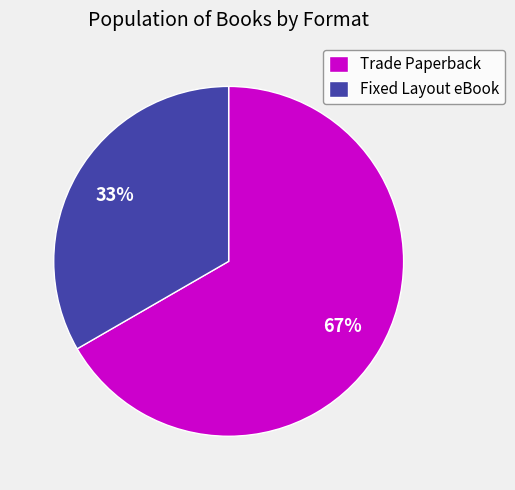

To the nearest percent, what is the combined percentage of Fixed Layout eBook and Trade Paperback?

100%